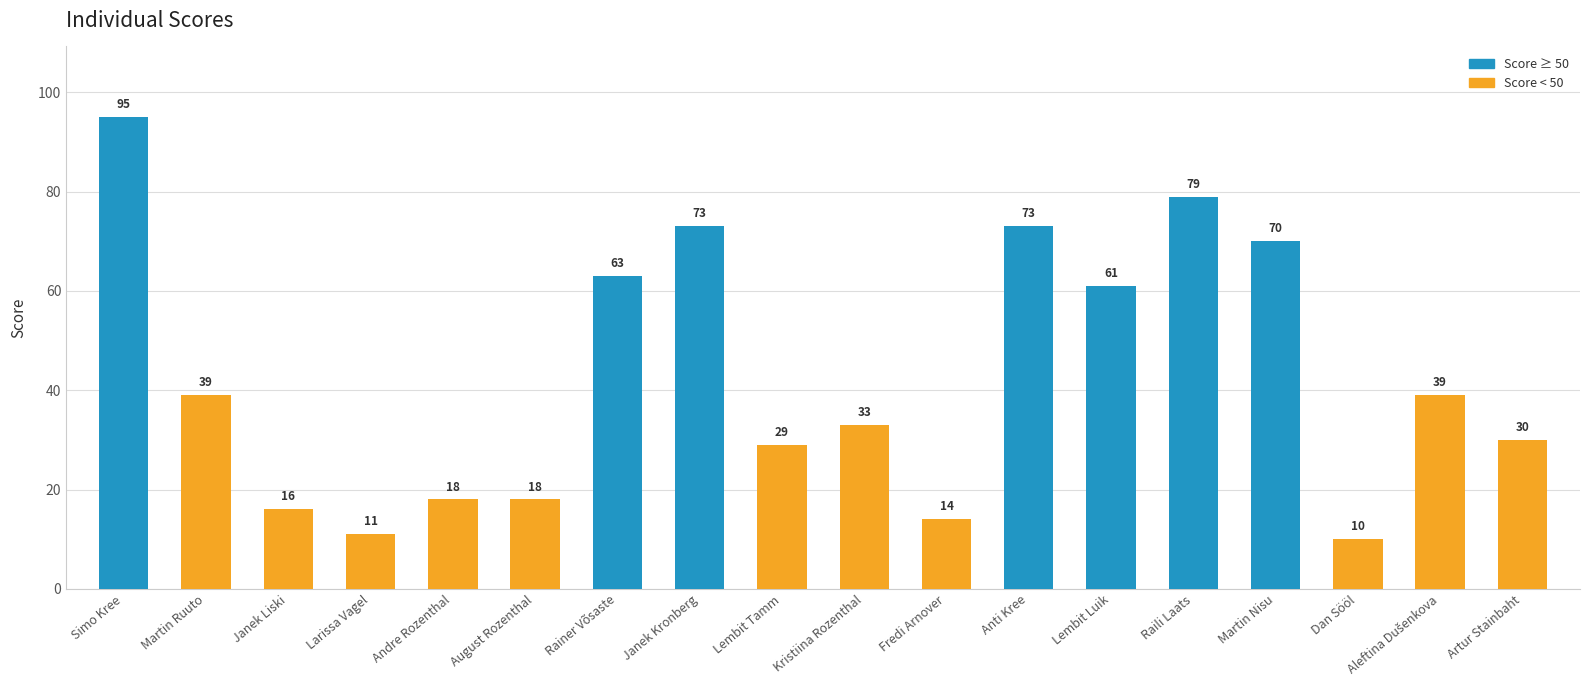

What is the value of the 7th bar from the left?

63